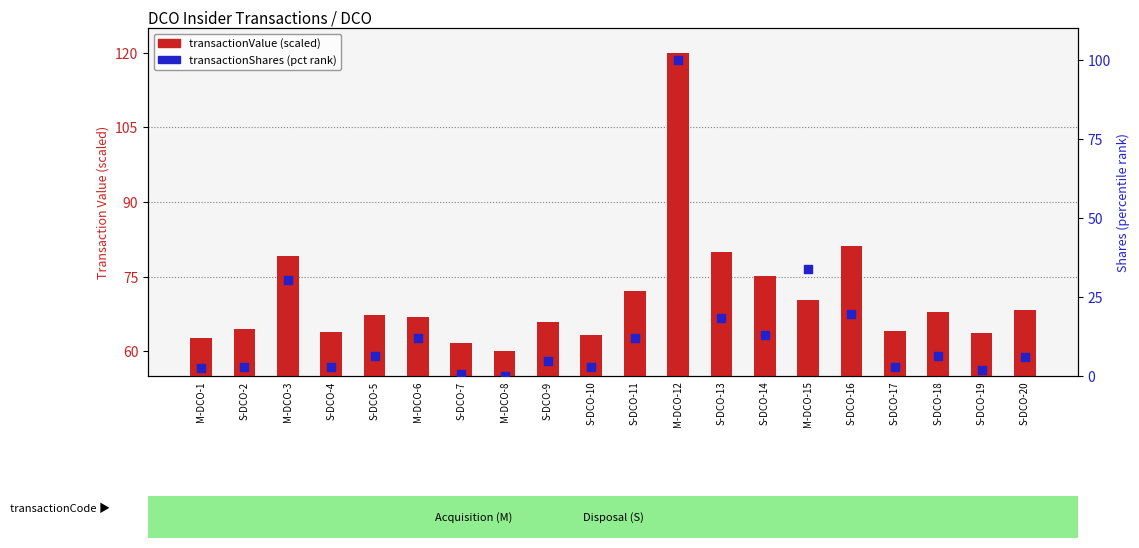

At how many categories does at least one series exceed 3?

20